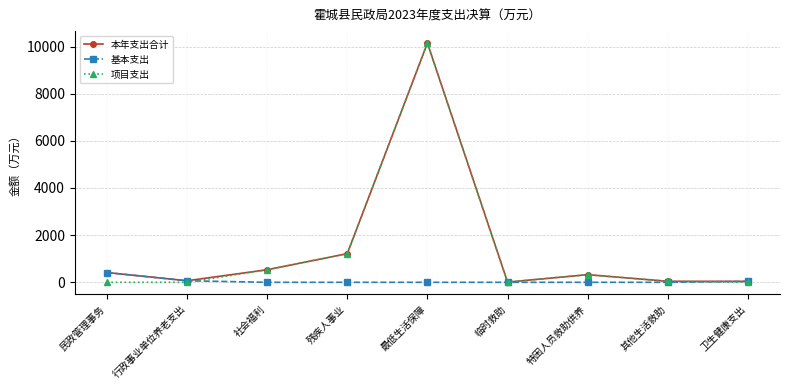

What is the maximum value for 本年支出合计?

10145.8